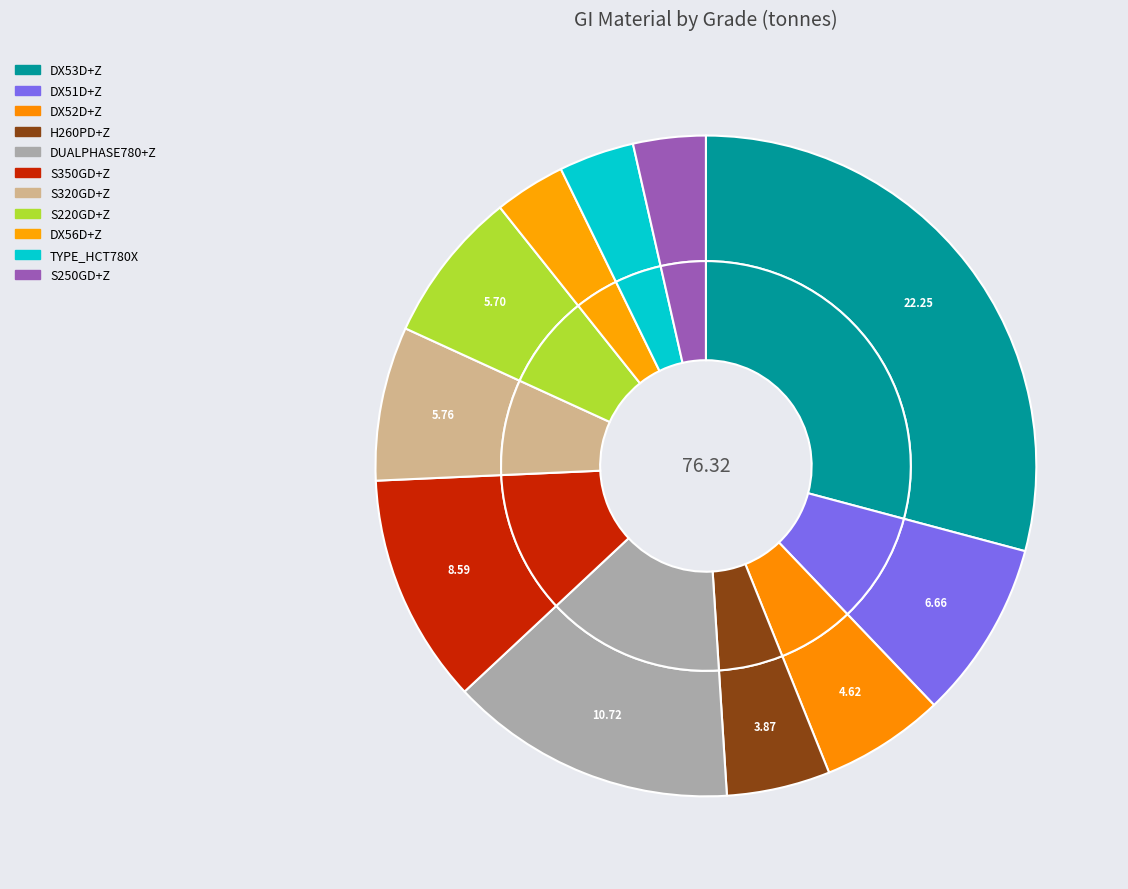

To the nearest percent, what is the average slice percentage?

9%